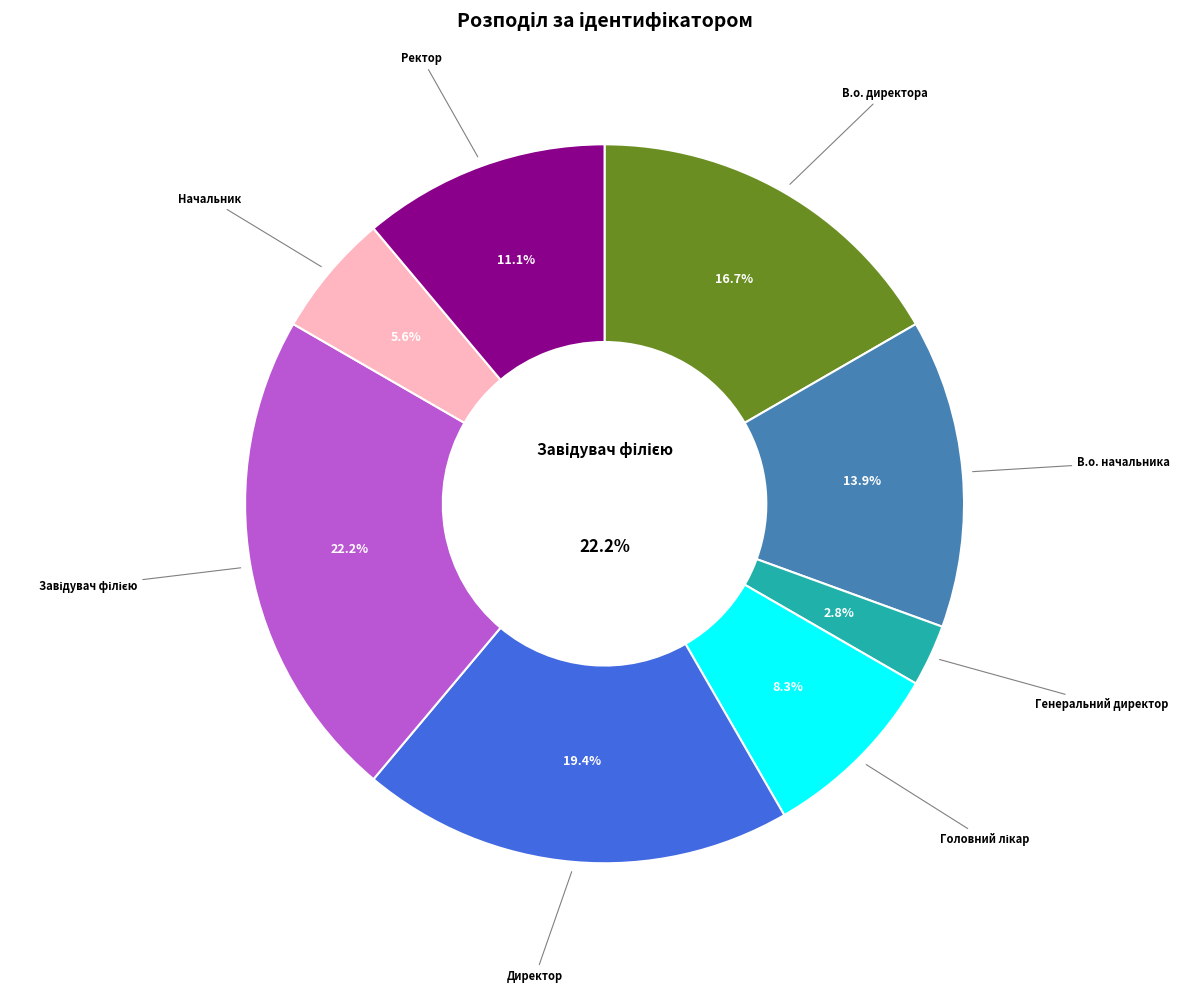

What is the change in value from В.о. начальника to Директор?

+2